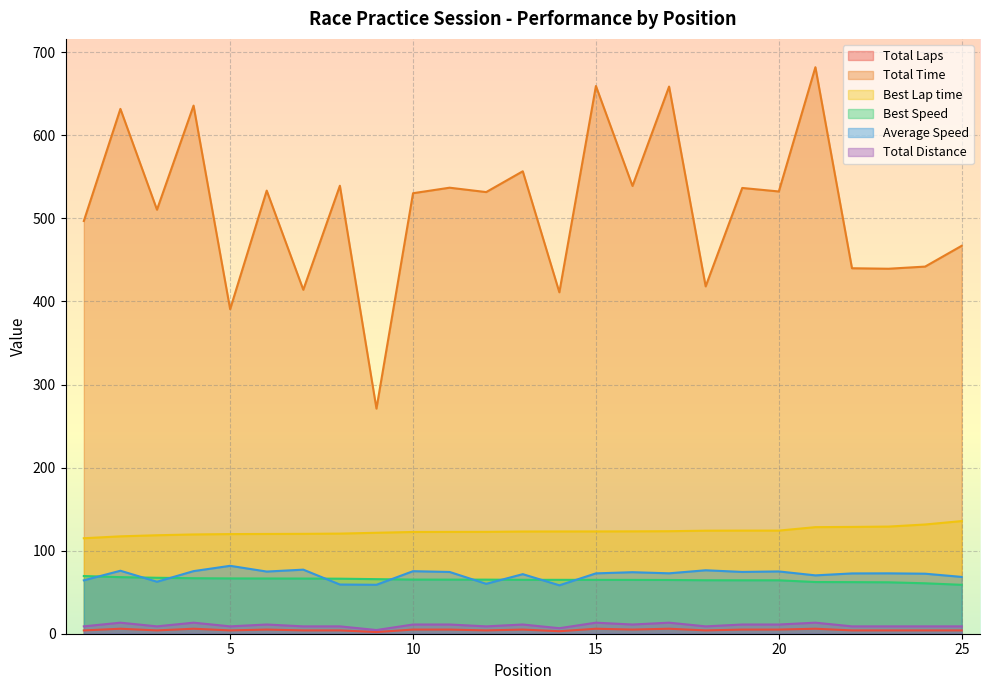

Reading left to right, list all the values displayed in this chart.

Total Laps: 4.0	6.0	4.0	6.0	4.0	5.0	4.0	4.0	2.0	5.0	5.0	4.0	5.0	3.0	6.0	5.0	6.0	4.0	5.0	5.0	6.0	4.0	4.0	4.0	4.0
Total Time: 496.8	631.8	510.4	635.8	390.7	533.4	414.1	539.3	271.0	530.3	536.9	531.7	556.7	411.0	659.4	539.0	658.7	418.1	536.6	532.4	682.0	440.0	439.4	442.0	467.0
Best Lap time: 114.9	117.2	118.5	119.5	119.9	120.1	120.2	120.5	121.5	122.5	122.6	122.6	123.0	123.1	123.1	123.2	123.4	124.0	124.1	124.1	128.3	128.6	129.0	131.5	135.6
Best Speed: 69.5	68.1	67.4	66.8	66.6	66.5	66.4	66.3	65.7	65.2	65.1	65.1	64.9	64.9	64.8	64.8	64.7	64.4	64.3	64.3	62.2	62.1	61.9	60.7	58.9
Average Speed: 64.3	75.8	62.6	75.4	81.8	74.8	77.1	59.2	58.9	75.3	74.4	60.1	71.7	58.3	72.7	74.1	72.7	76.4	74.4	75.0	70.2	72.6	72.7	72.3	68.4
Total Distance: 8.9	13.3	8.9	13.3	8.9	11.1	8.9	8.9	4.4	11.1	11.1	8.9	11.1	6.7	13.3	11.1	13.3	8.9	11.1	11.1	13.3	8.9	8.9	8.9	8.9